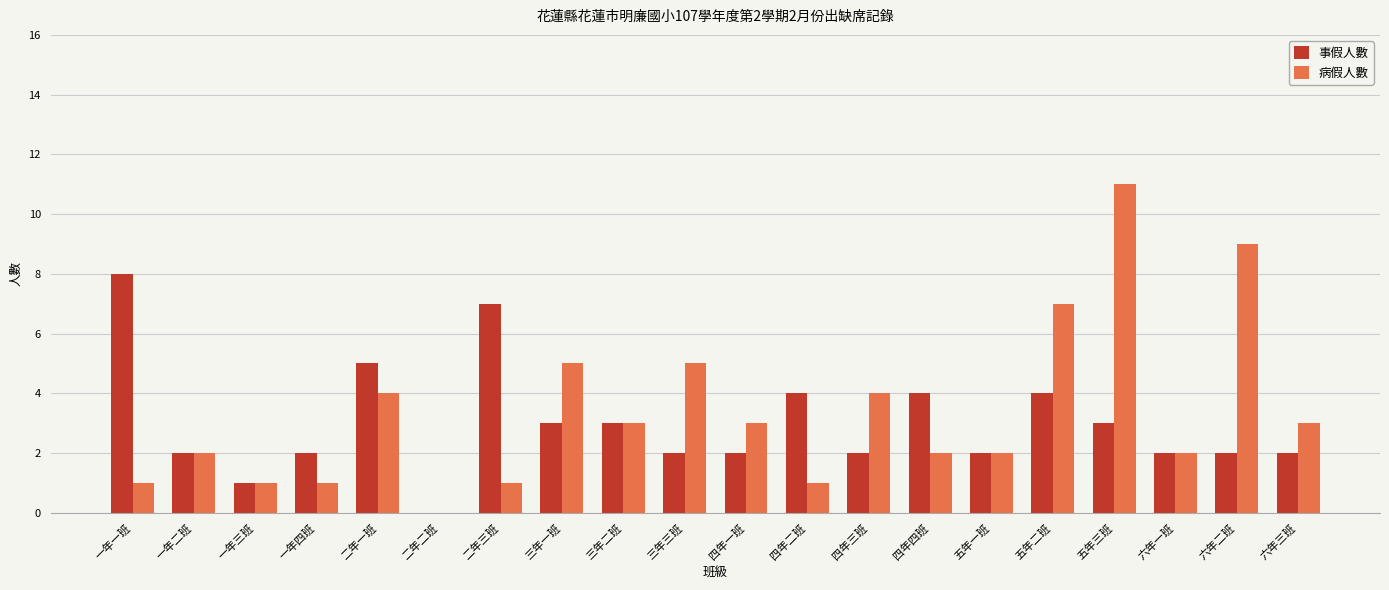

What is the sum of the 病假人數 values at 五年三班 and 三年二班?

14